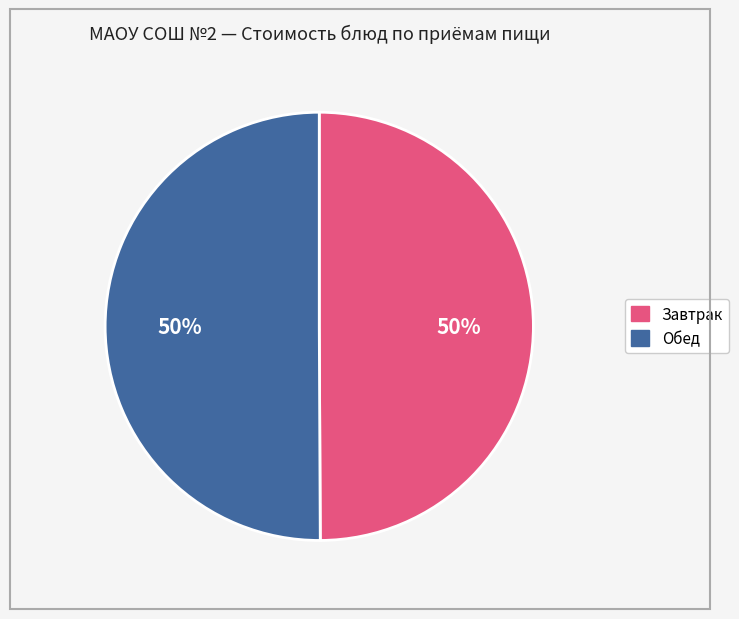

To the nearest percent, what is the average slice percentage?

50%